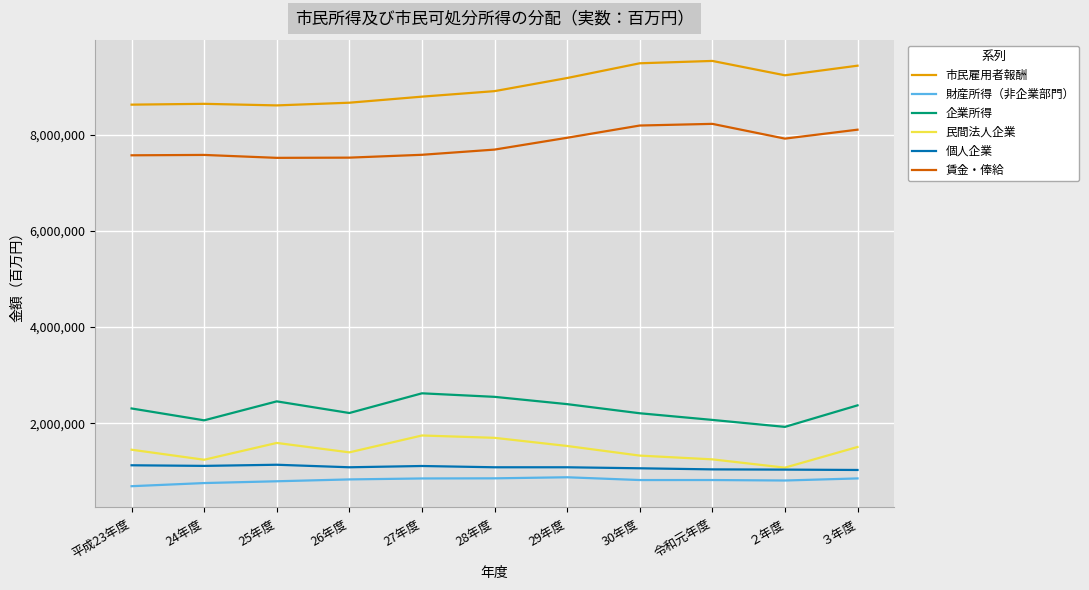

What is the spread (max minus min) of values at 26年度?

7828196